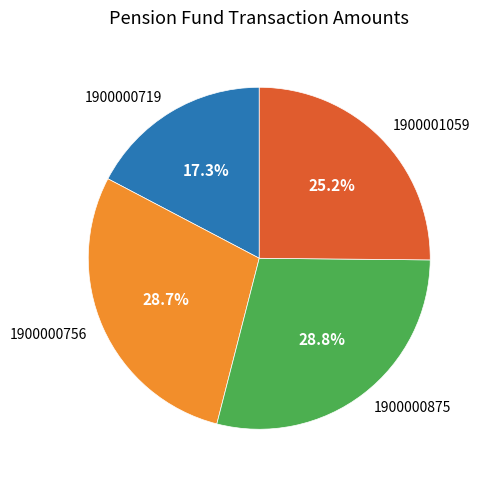

How many slices are in this pie chart?

4